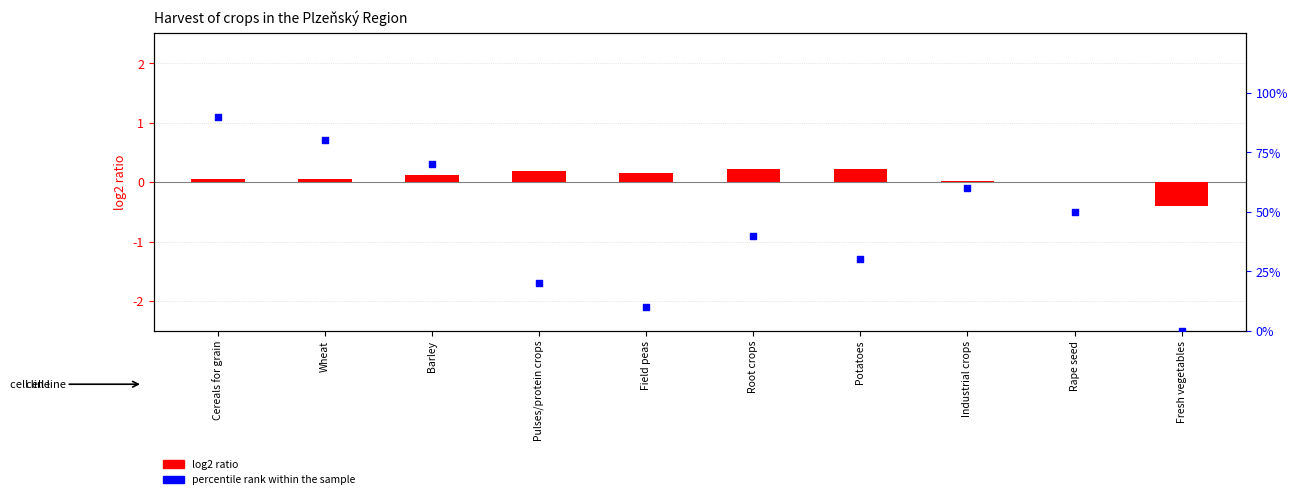

At which category is the sum across all series the highest?

Cereals for grain